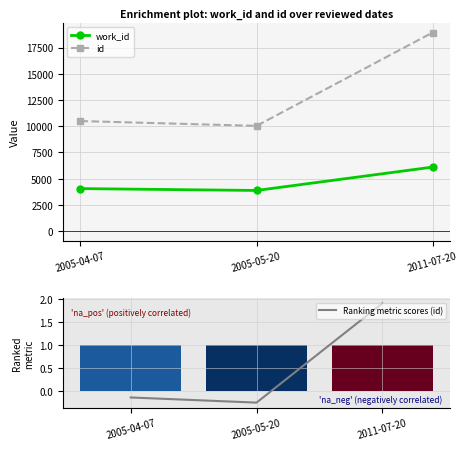

What is the approximate value of id at 2011-07-20?

18931